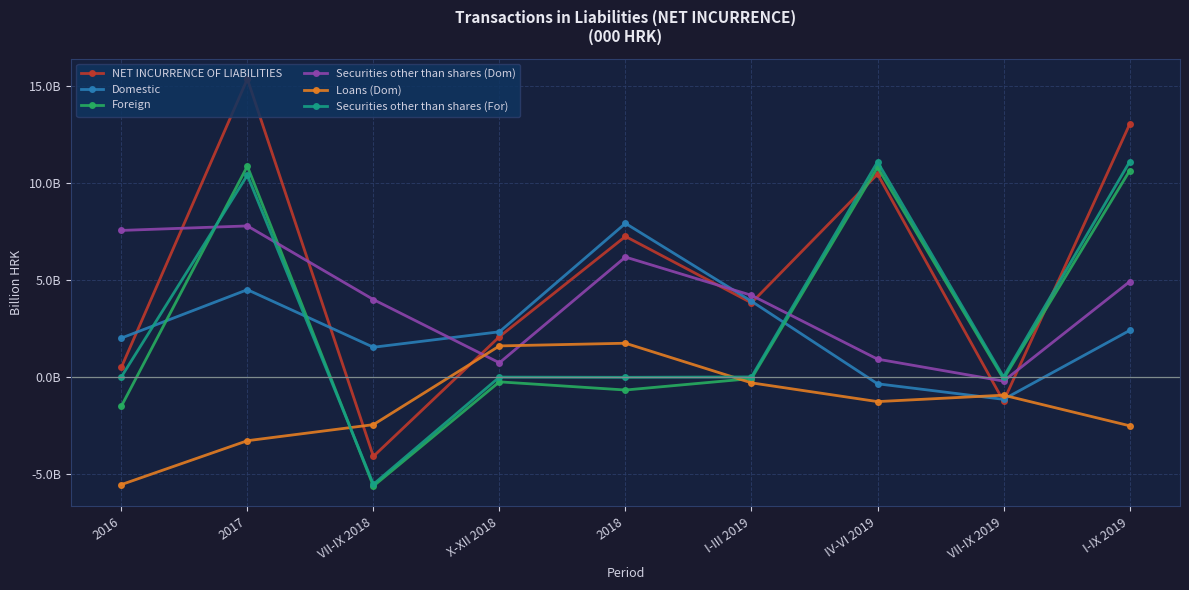

True or false: Loans (Dom) and Securities other than shares (For) intersect in this chart.

True